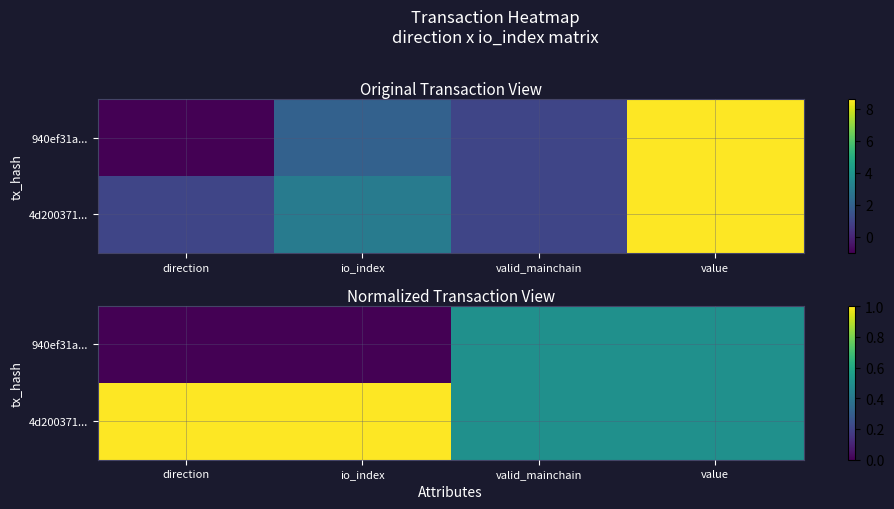

What is the lowest value of the 4d200371... series?

0.5